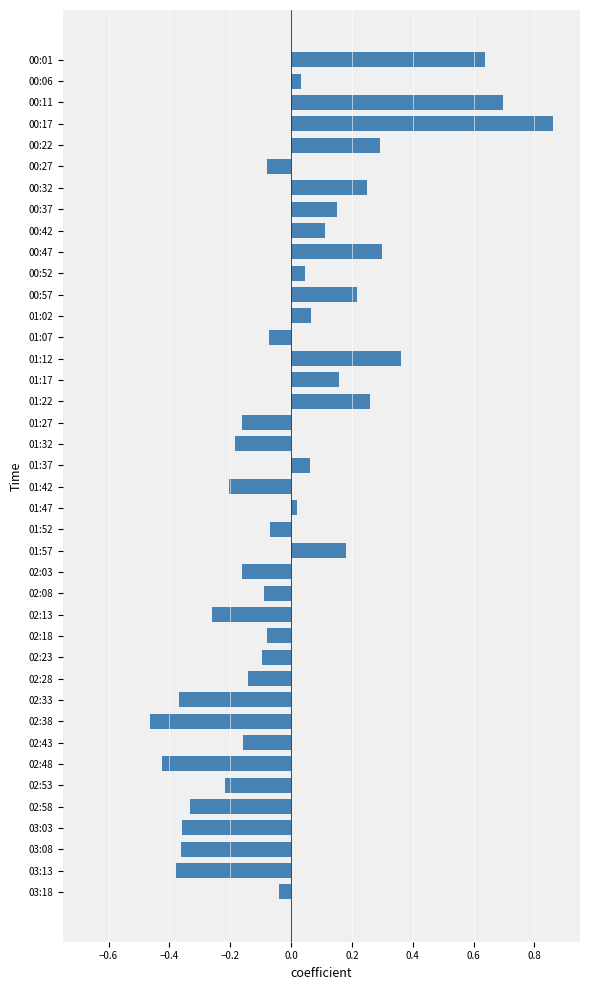

Between 01:52 and 02:33, which is larger?

01:52